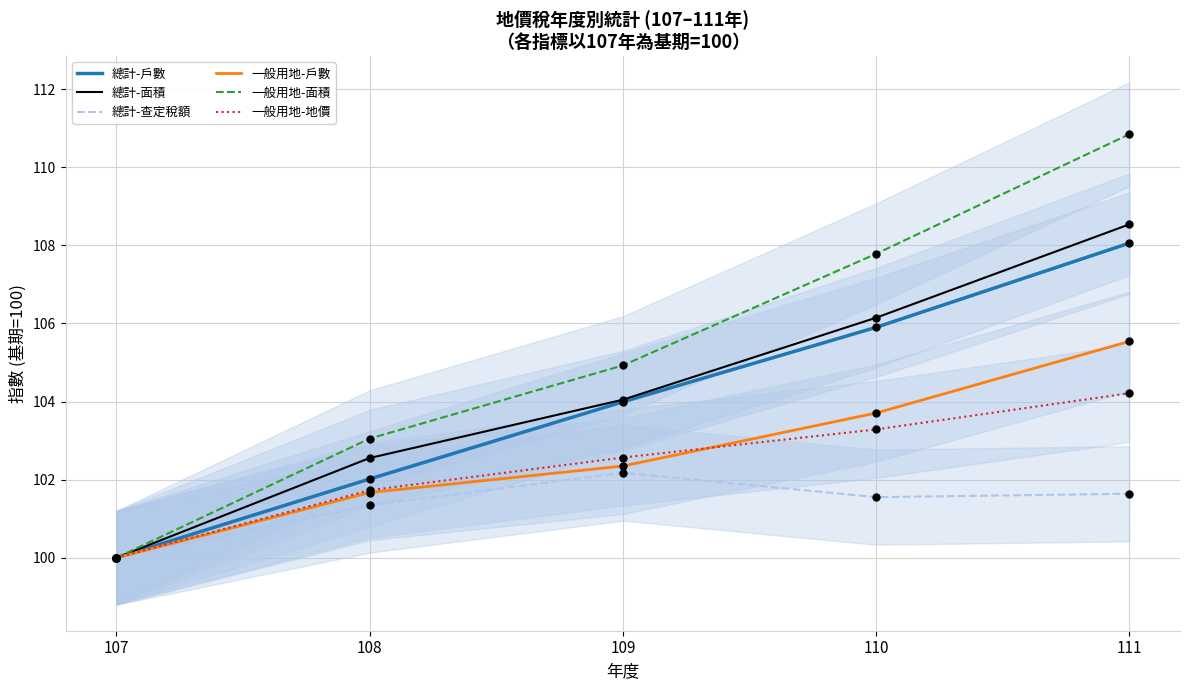

Which series has the largest total across all categories?

一般用地-面積